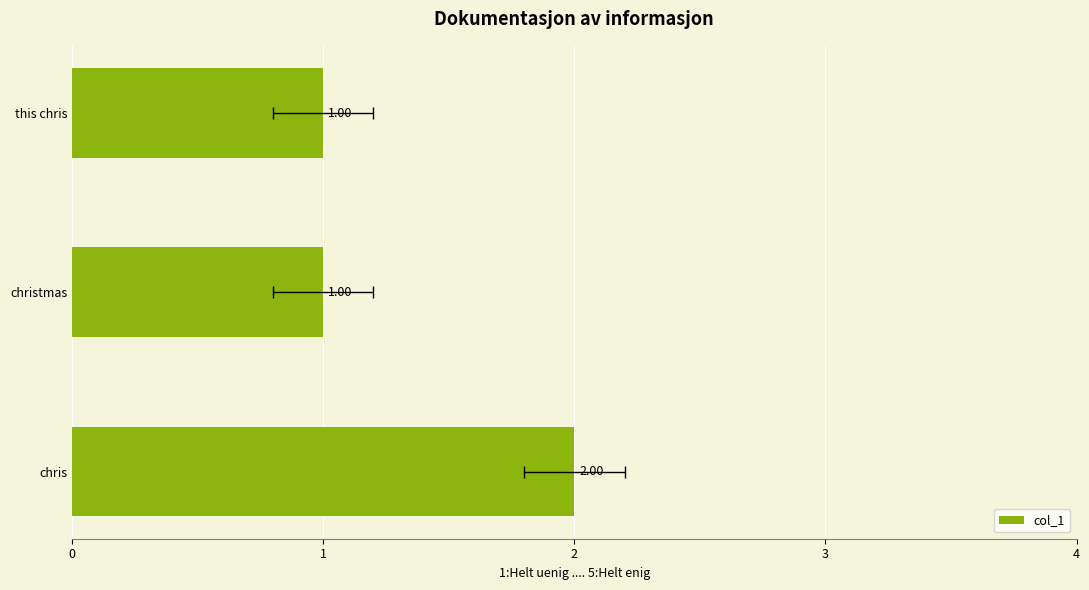

What is the value of the 2nd bar from the left?

1